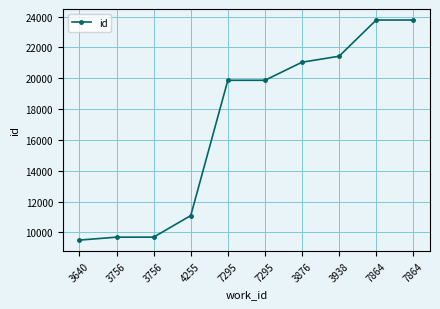

What is the value of the 2nd point from the left?

9687